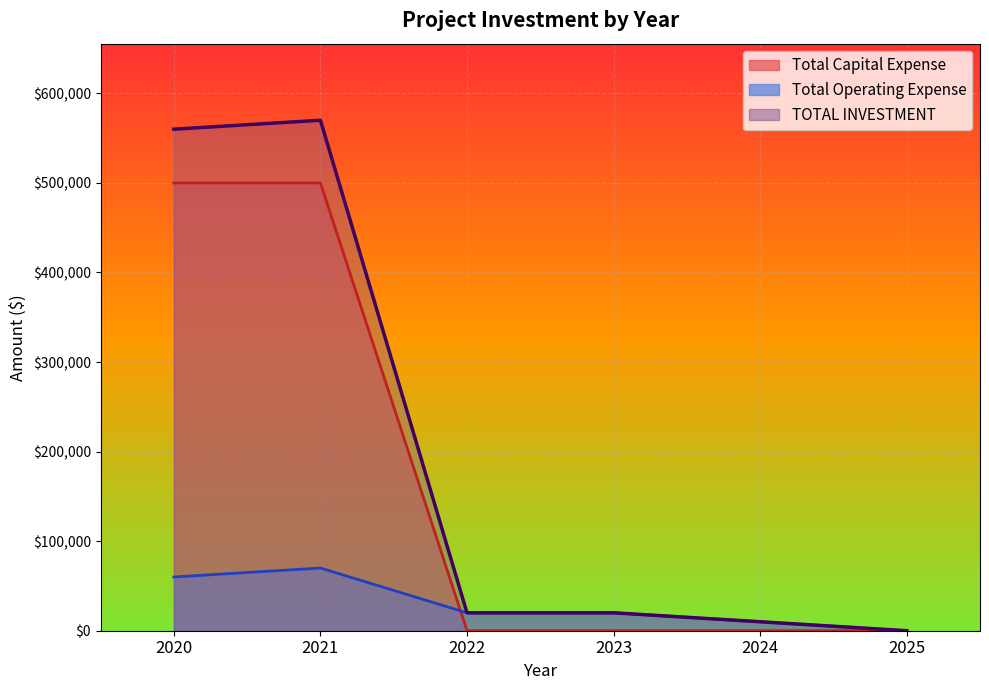

What value does the Total Capital Expense series have at 2020?

500000